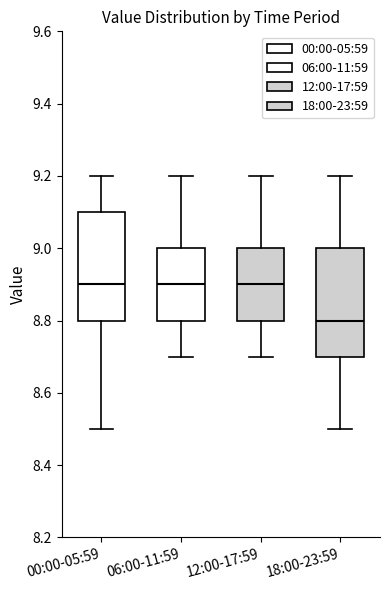

Where is the upper edge of the box for 18:00-23:59 on the y-axis? The values are not printed on the chart, so give them approximately, as read against the axis.

9.0